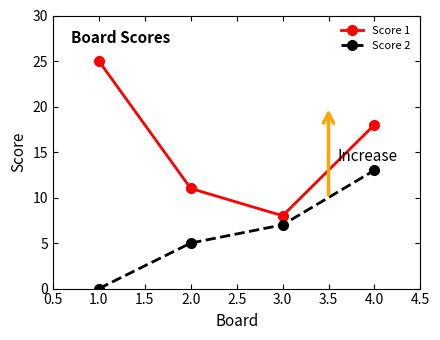

How many values in the Score 2 series are below 7?

2